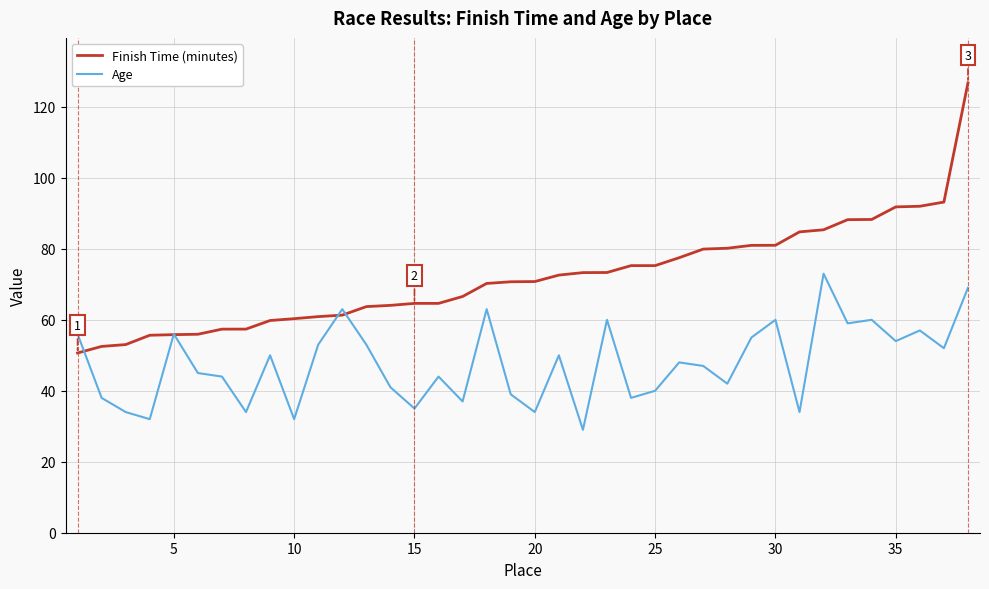

How many lines are shown in the chart?

2